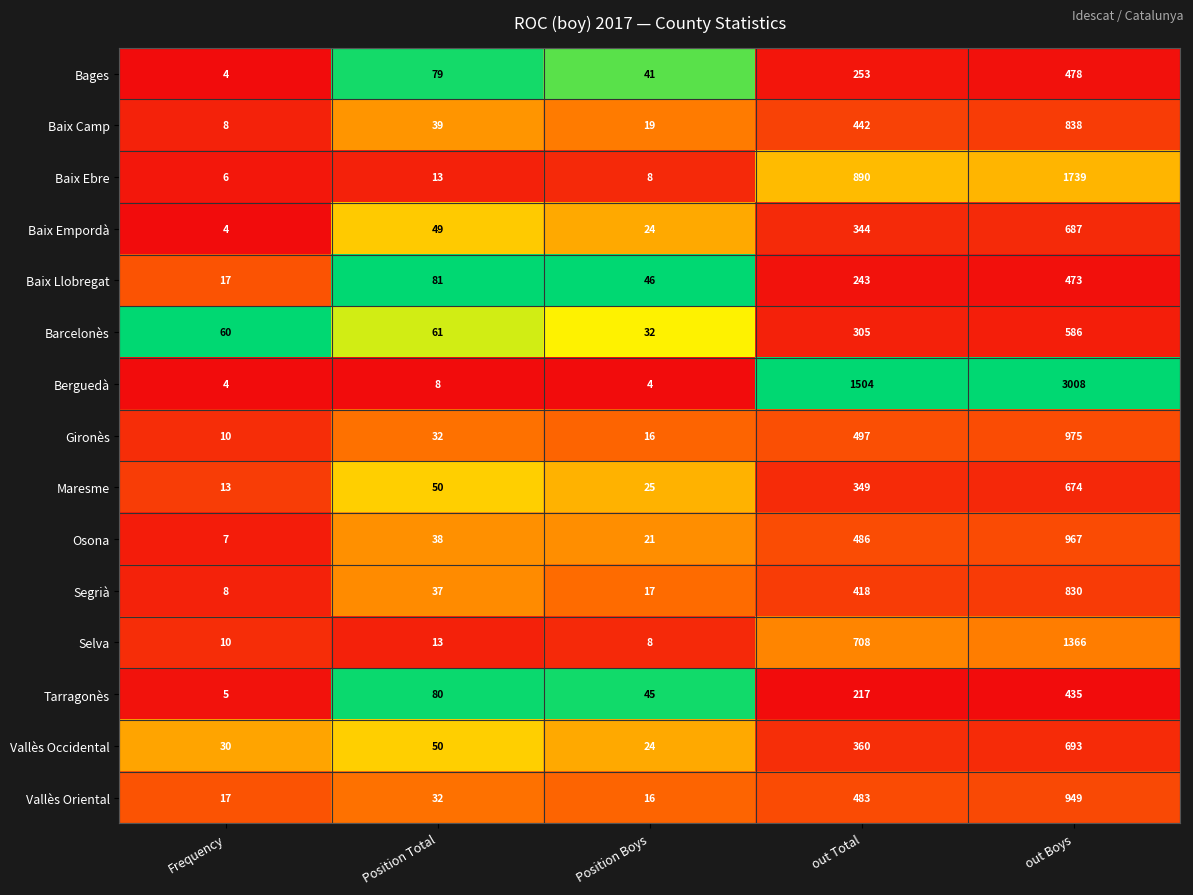

What is the difference between the highest and lowest values at out Total?

1287